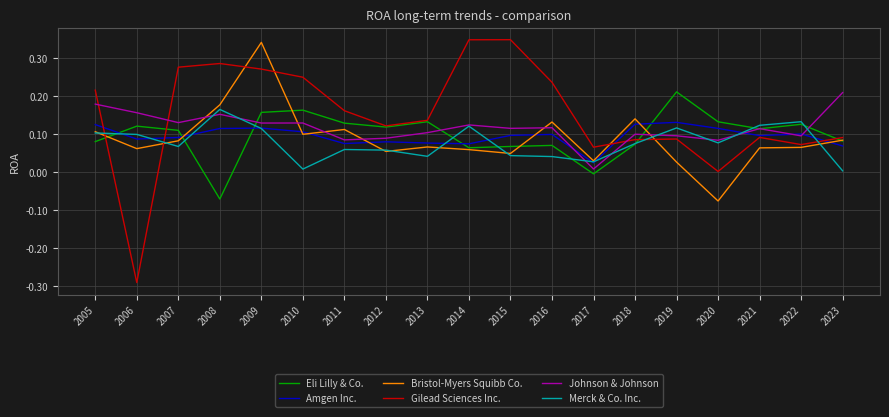

Which series has the largest range (max minus min)?

Gilead Sciences Inc.